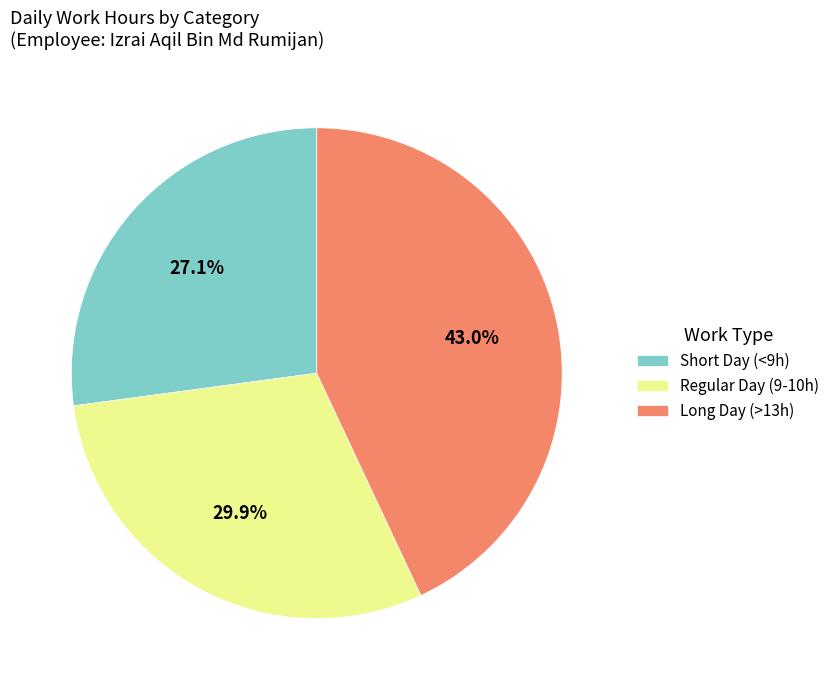

Which category has the smallest portion of the pie?

Short Day (<9h)